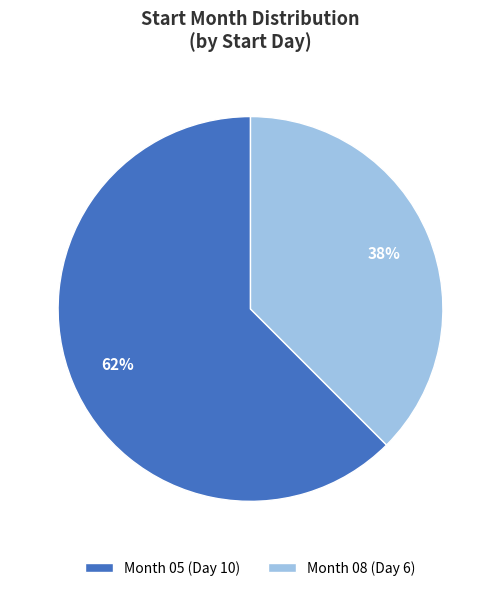

Count the number of slices in the pie.

2